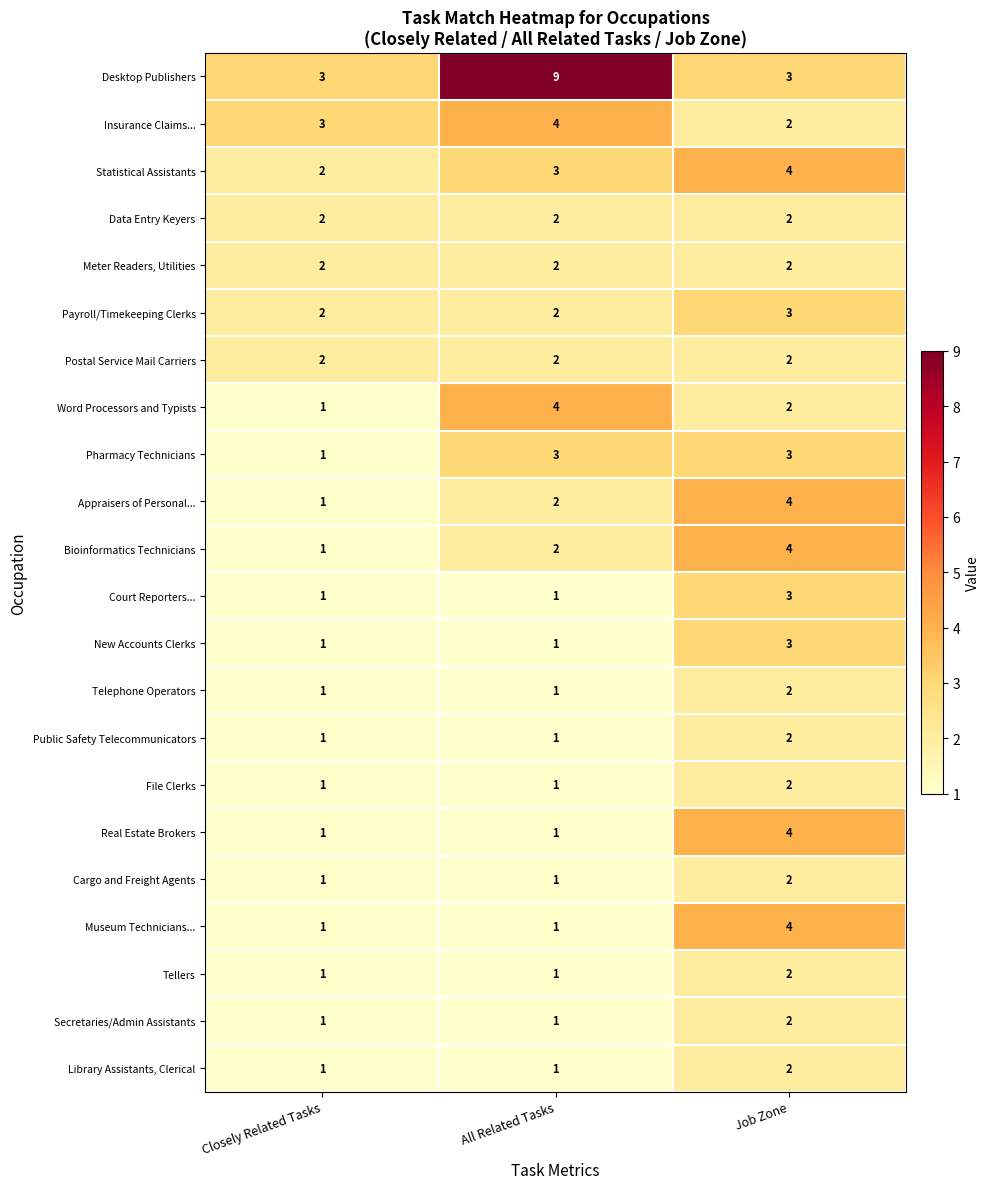

Is the value of Court Reporters... at Job Zone greater than the value of Word Processors and Typists at Job Zone?

Yes